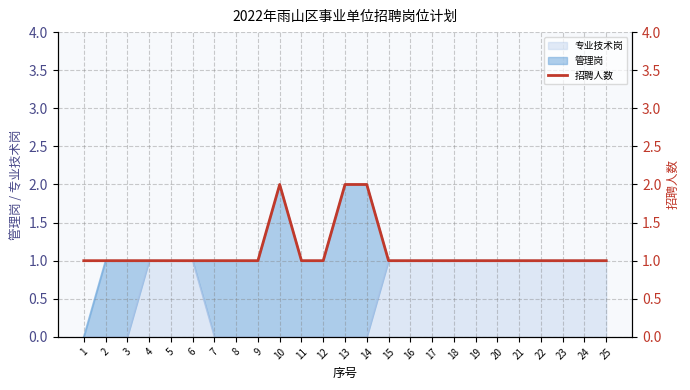

How many lines are shown in the chart?

1